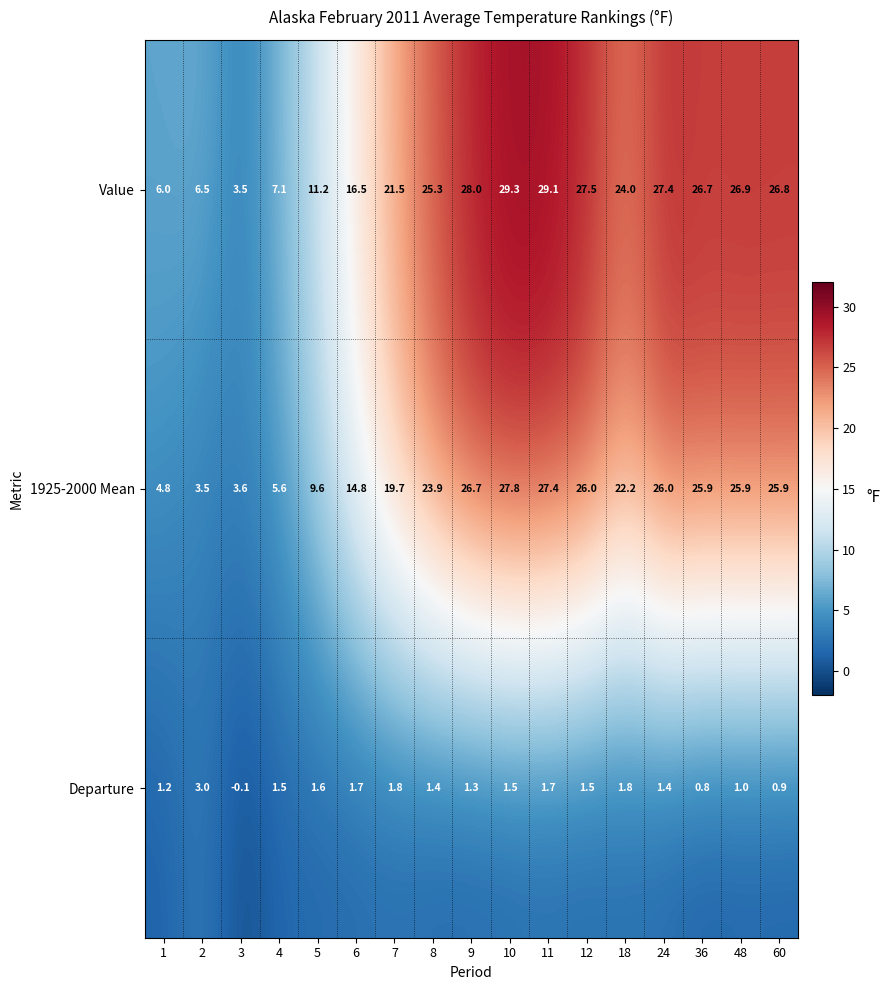

True or false: Departure has a value of 1.0 at 48.

True